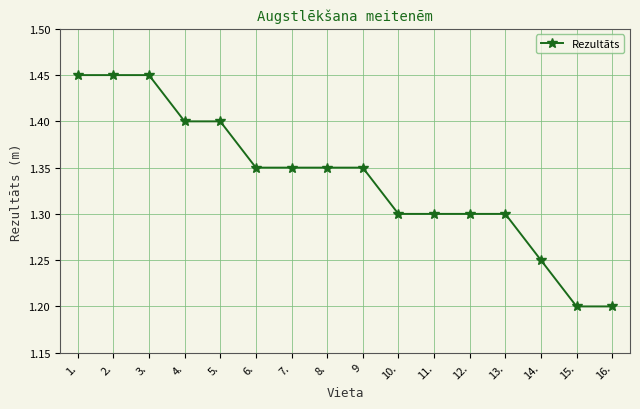

What is the label of the 14th point from the left?

14.